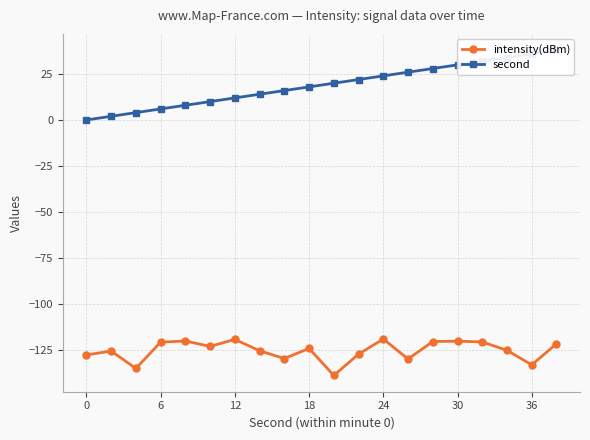

How many values in second are above zero?

19